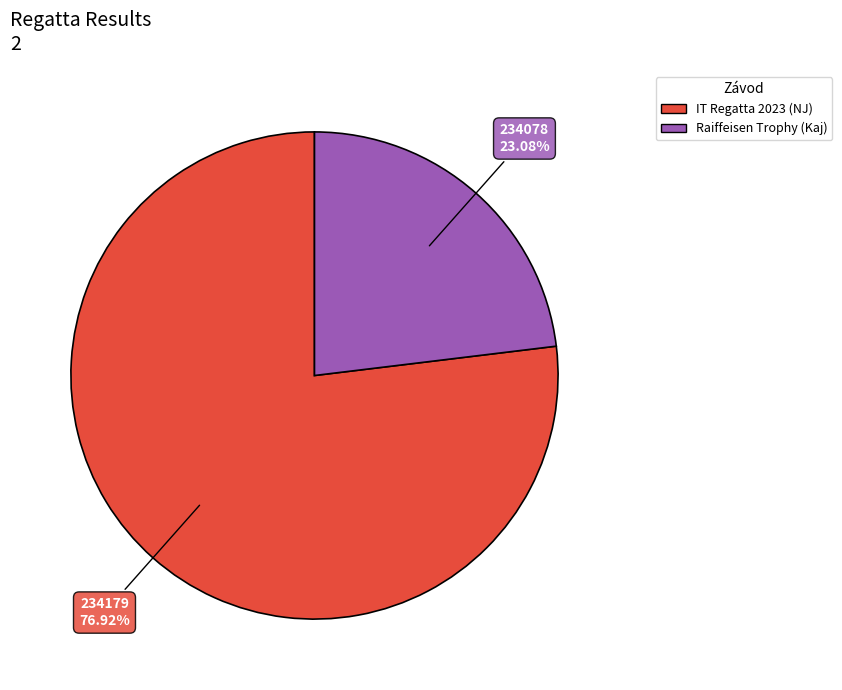

Between Raiffeisen Trophy (Kaj) and IT Regatta 2023 (NJ), which is larger?

IT Regatta 2023 (NJ)